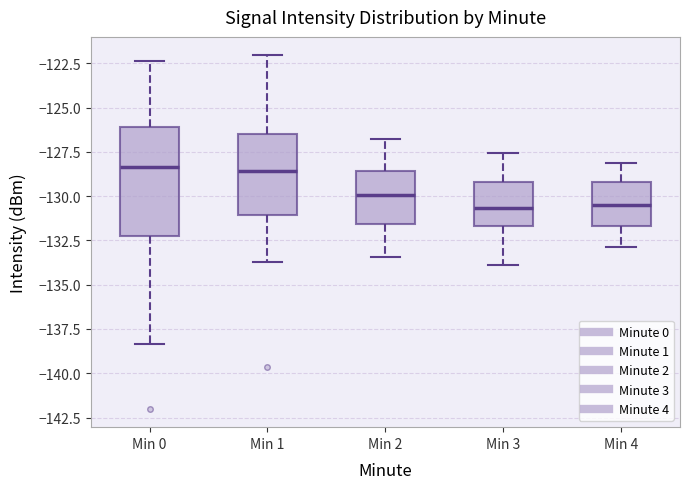

Reading left to right, read every box against the y-axis: the position of its median line, the range the box covers, and the ends of its whiskers. The values are not printed on the chart, so give them approximately, as read against the axis.

Min 0: median -128.5, box -132.5 to -126.0, whiskers -138.5 to -122.5
Min 1: median -128.5, box -131.0 to -126.5, whiskers -133.5 to -122.0
Min 2: median -130.0, box -131.5 to -128.5, whiskers -133.5 to -127.0
Min 3: median -130.5, box -131.5 to -129.0, whiskers -134.0 to -127.5
Min 4: median -130.5, box -131.5 to -129.0, whiskers -133.0 to -128.0